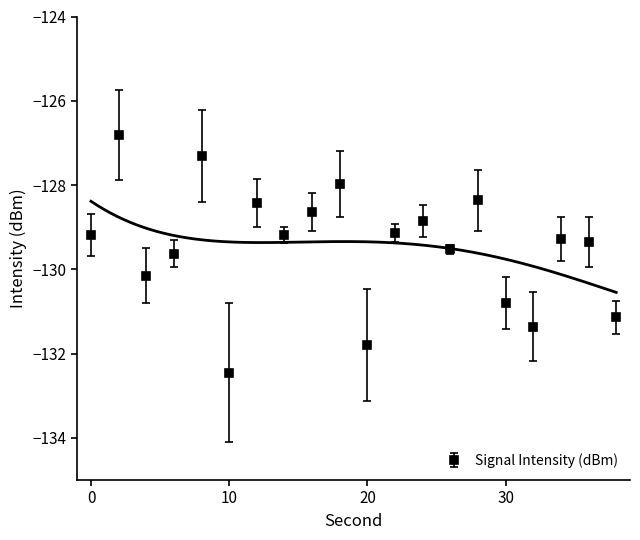

Reading left to right, what are all the values shown in this chart?

0=-129.2	2=-126.8	4=-130.1	6=-129.6	8=-127.3	10=-132.4	12=-128.4	14=-129.2	16=-128.6	18=-128.0	20=-131.8	22=-129.1	24=-128.9	26=-129.5	28=-128.4	30=-130.8	32=-131.4	34=-129.3	36=-129.3	38=-131.1